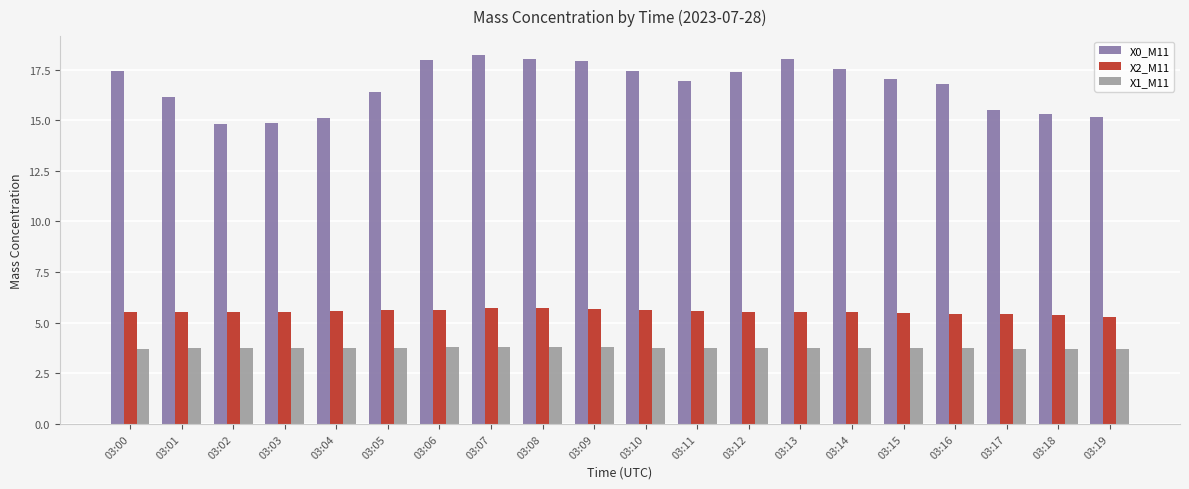

At 03:16, list the series in order from smallest to largest.

X1_M11, X2_M11, X0_M11